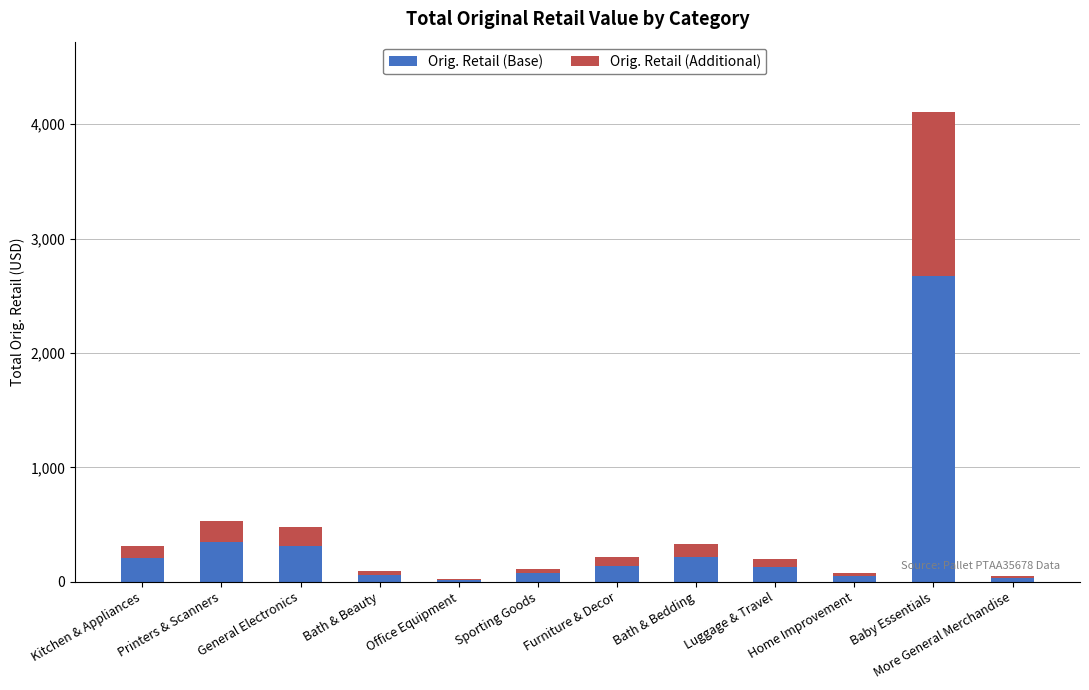

What is the sum of all Orig. Retail (Base) values?

4248.9